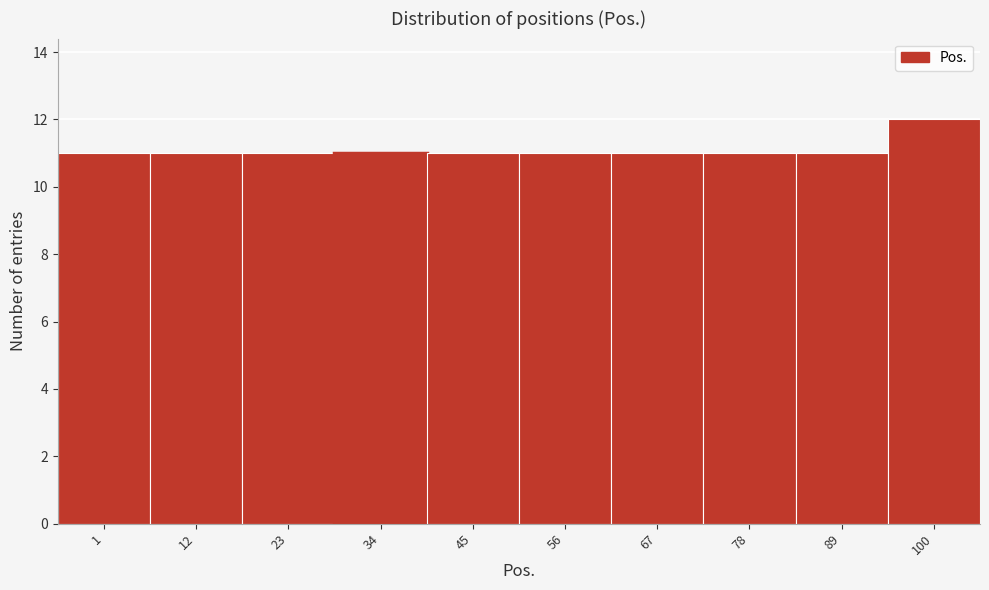

Reading left to right, list all the values displayed in this chart.

1=11	12=11	23=11	34=11	45=11	56=11	67=11	78=11	89=11	100=12